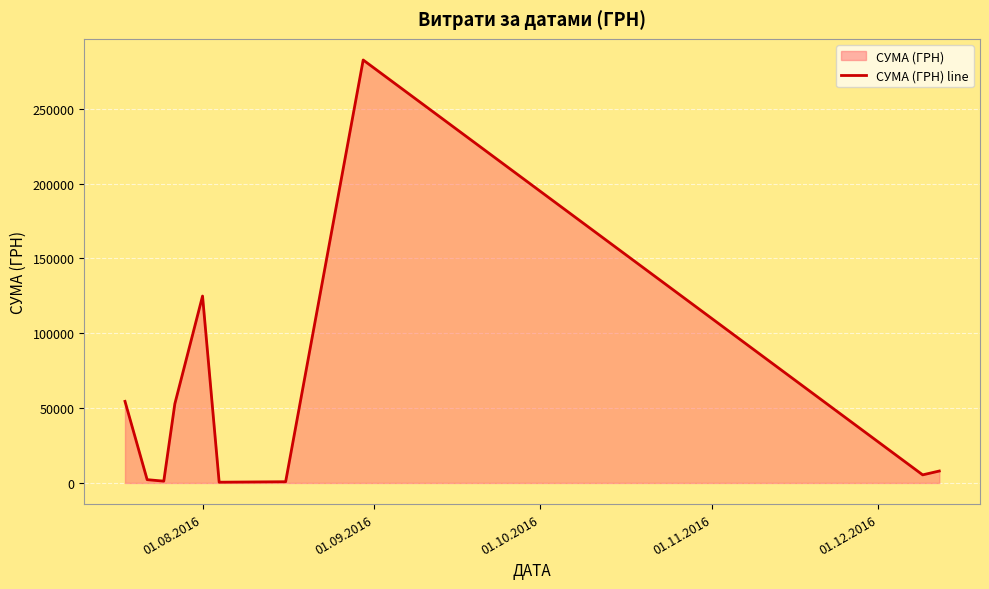

Count the number of values greater than 7960.

4